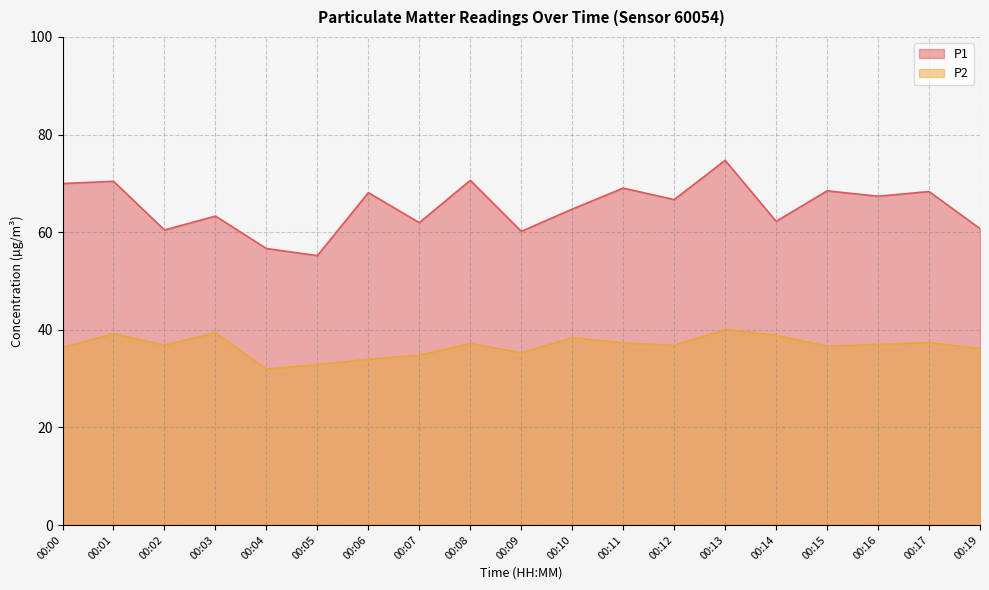

List the series in order of their overall mean, lowest first.

P2, P1